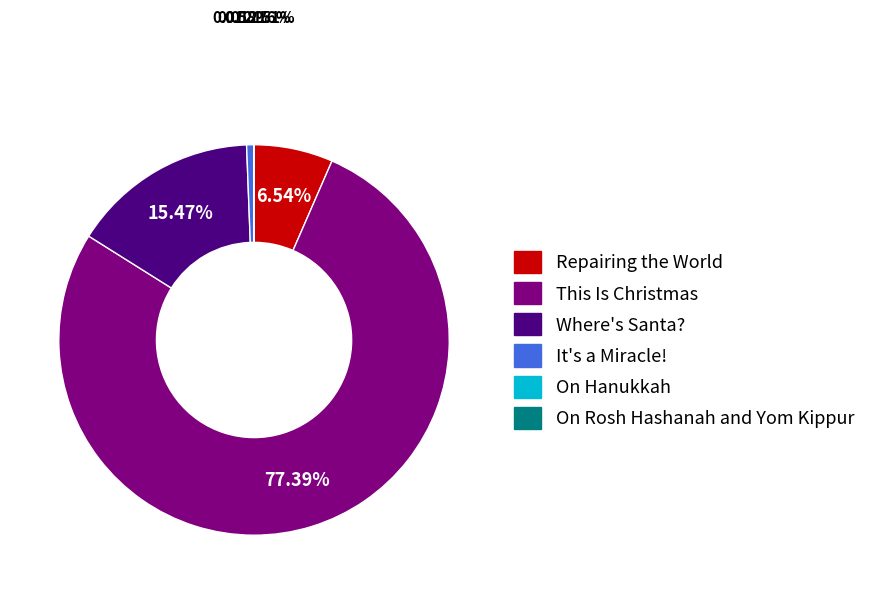

To the nearest percent, what is the difference between the This Is Christmas and Repairing the World slice percentages?

71%